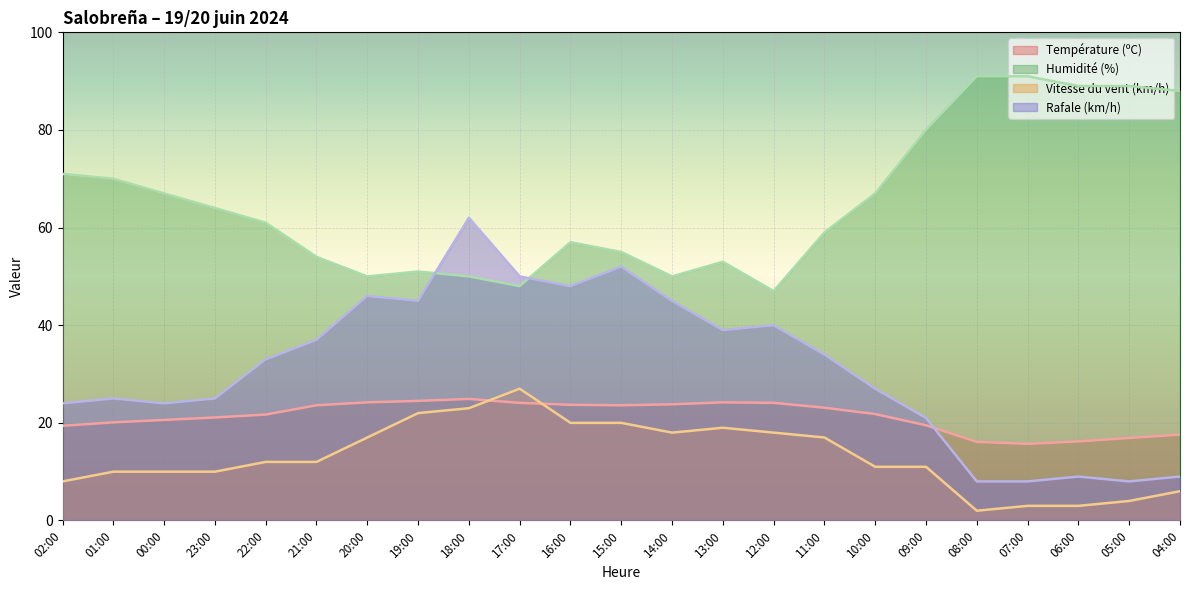

At which label does Température (ºC) first exceed 21?

23:00